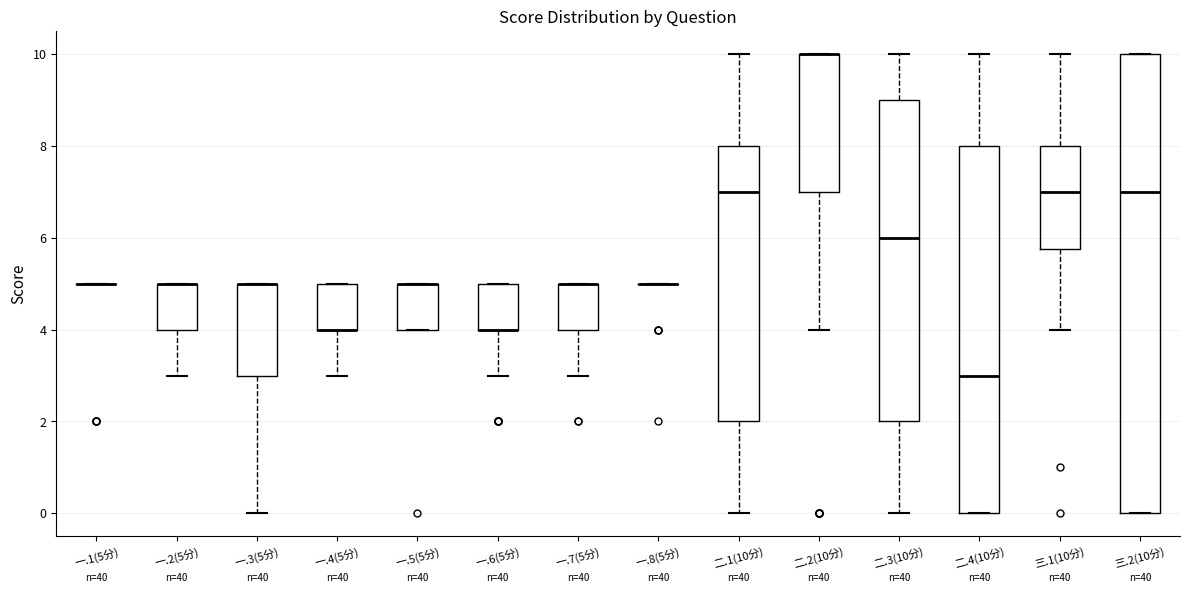

Reading left to right, read every box against the y-axis: the position of its median line, the range the box covers, and the ends of its whiskers. The values are not printed on the chart, so give them approximately, as read against the axis.

一.1(5分): box collapsed to a line at 5.0, whiskers 5.0 to 5.0
一.2(5分): median 5.0 (drawn on the box's upper edge), box 4.0 to 5.0, whiskers 3.0 to 5.0
一.3(5分): median 5.0 (drawn on the box's upper edge), box 3.0 to 5.0, whiskers 0.0 to 5.0
一.4(5分): median 4.0 (drawn on the box's lower edge), box 4.0 to 5.0, whiskers 3.0 to 5.0
一.5(5分): median 5.0 (drawn on the box's upper edge), box 4.0 to 5.0, whiskers 4.0 to 5.0
一.6(5分): median 4.0 (drawn on the box's lower edge), box 4.0 to 5.0, whiskers 3.0 to 5.0
一.7(5分): median 5.0 (drawn on the box's upper edge), box 4.0 to 5.0, whiskers 3.0 to 5.0
一.8(5分): box collapsed to a line at 5.0, whiskers 5.0 to 5.0
二.1(10分): median 7.0, box 2.0 to 8.0, whiskers 0.0 to 10.0
二.2(10分): median 10.0 (drawn on the box's upper edge), box 7.0 to 10.0, whiskers 4.0 to 10.0
二.3(10分): median 6.0, box 2.0 to 9.0, whiskers 0.0 to 10.0
二.4(10分): median 3.0, box 0.0 to 8.0, whiskers 0.0 to 10.0
三.1(10分): median 7.0, box 5.8 to 8.0, whiskers 4.0 to 10.0
三.2(10分): median 7.0, box 0.0 to 10.0, whiskers 0.0 to 10.0